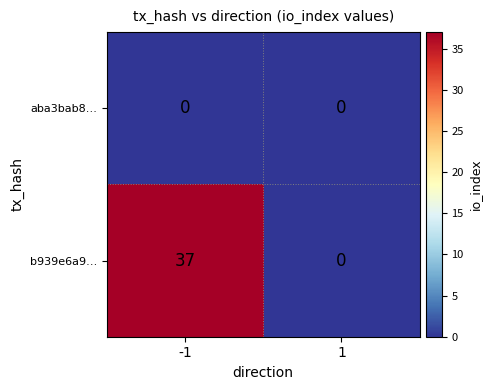

Which series has the widest spread of values?

b939e6a9…